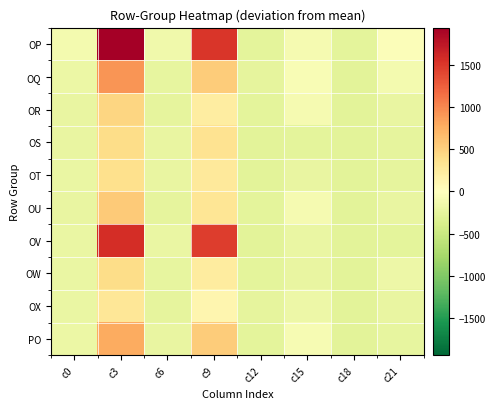

Which series has the widest spread of values?

OP